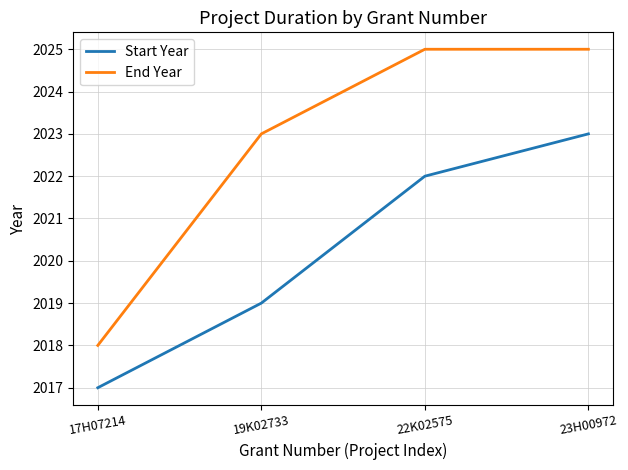

How many lines are shown in the chart?

2